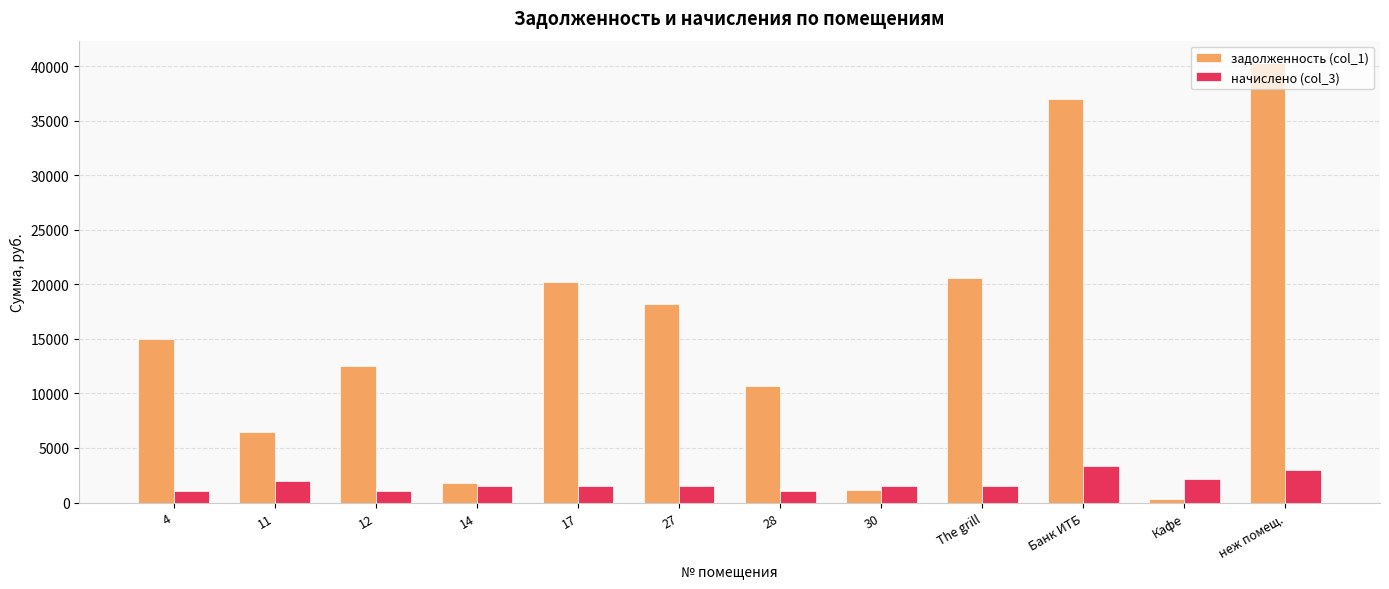

Which series has the largest total across all categories?

задолженность (col_1)